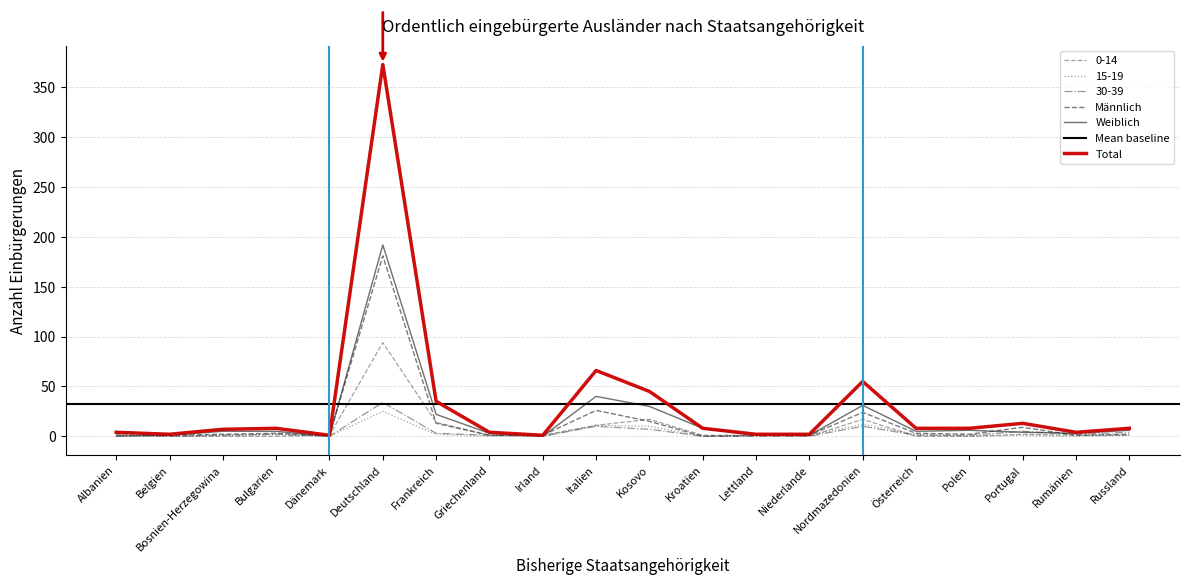

True or false: Weiblich and Total cross at least once.

False